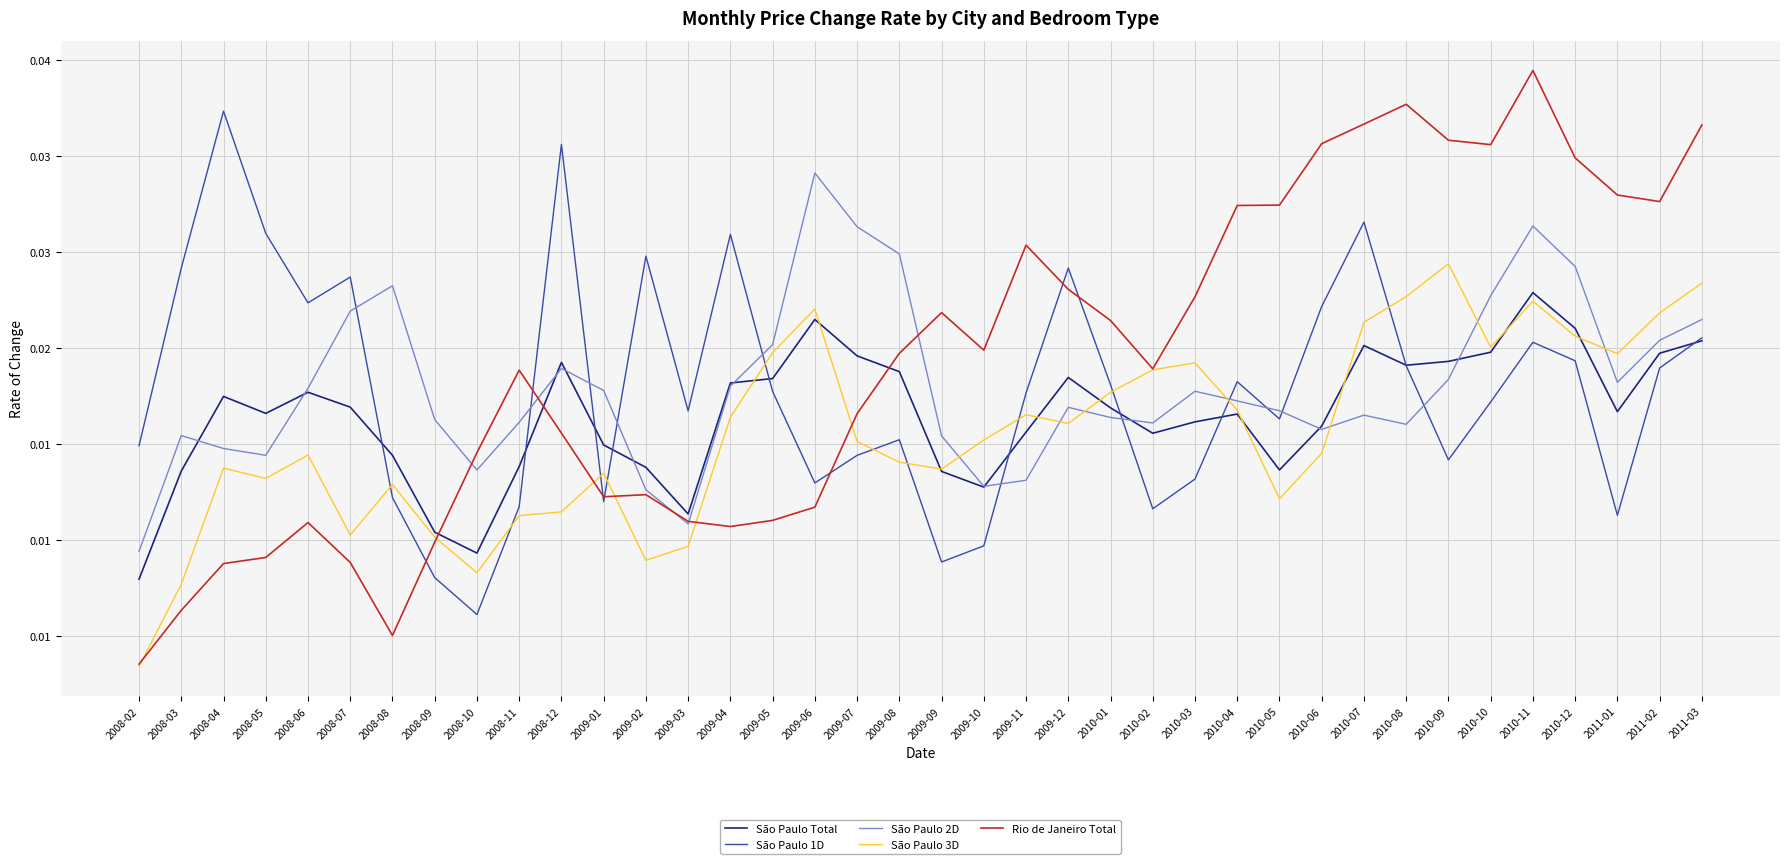

What position from the left is 2008-07?

6